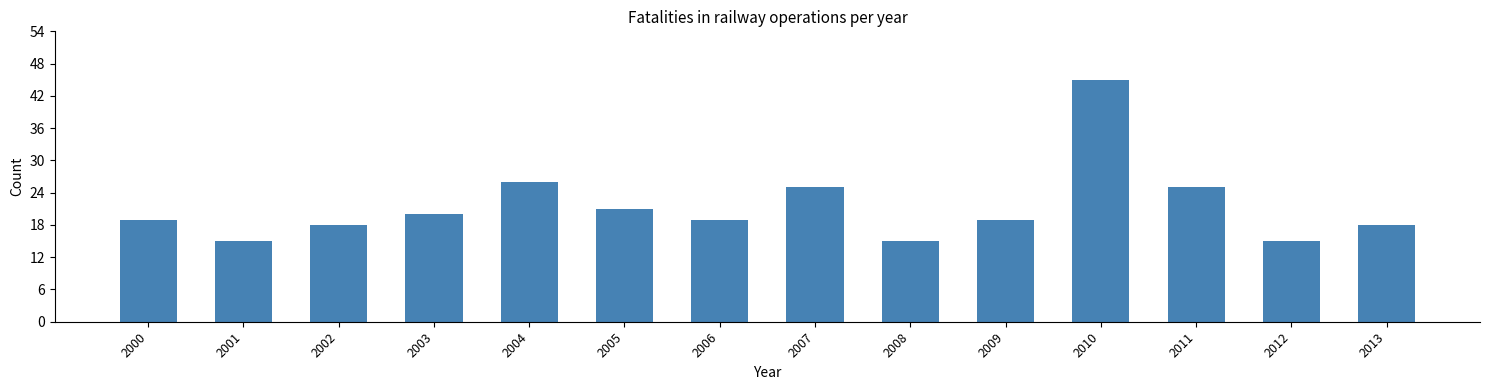

Reading left to right, list all the values displayed in this chart.

19	15	18	20	26	21	19	25	15	19	45	25	15	18